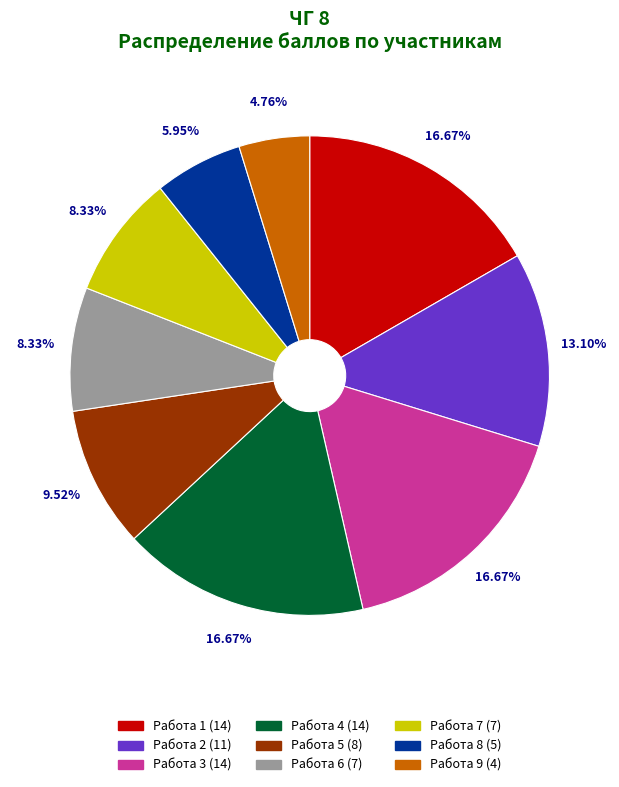

Is the sum of Работа 3 and Работа 1 greater than half?

No